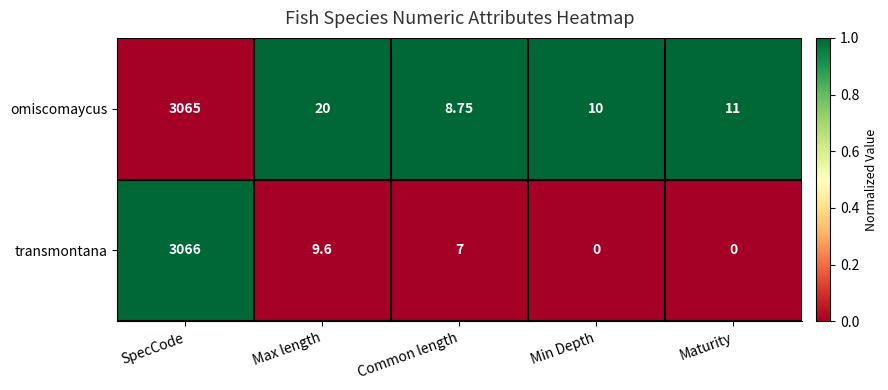

How many categories are shown in the chart?

5